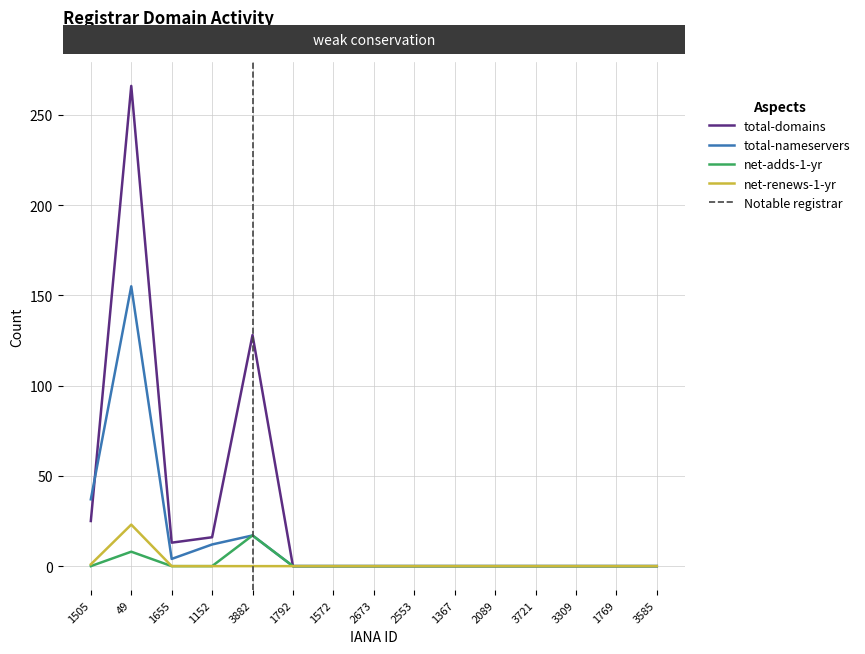

What is the difference between the maximum and second lowest values in the net-renews-1-yr series?

23